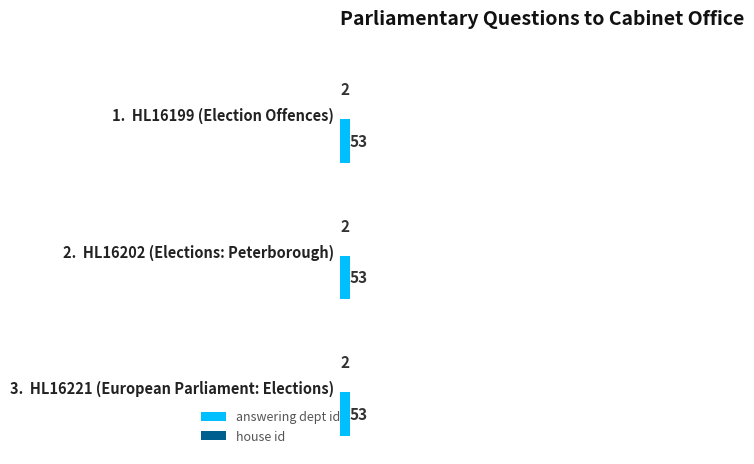

Rank the series by their maximum value, from highest to lowest.

answering dept id, house id